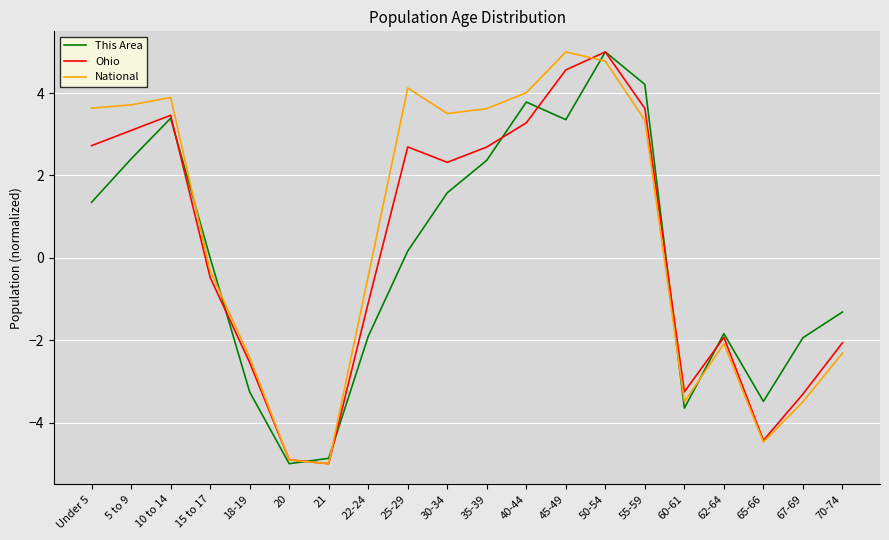

True or false: Ohio has a value of -3.3 at 67-69.

True